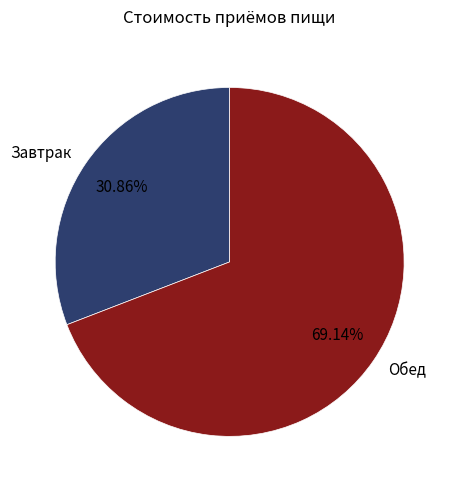

What percentage is the Обед slice, to the nearest percent?

69%